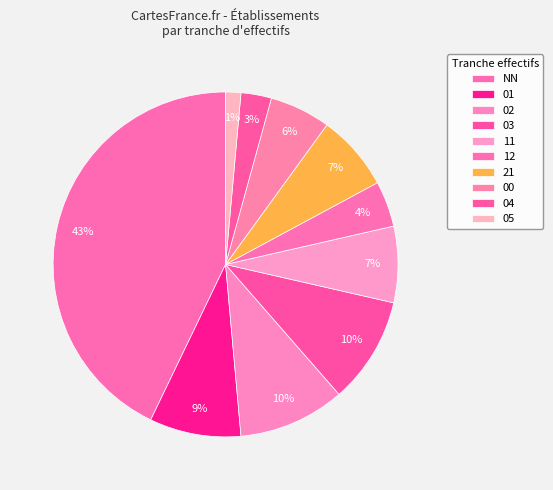

Is 01 the majority of the pie?

No